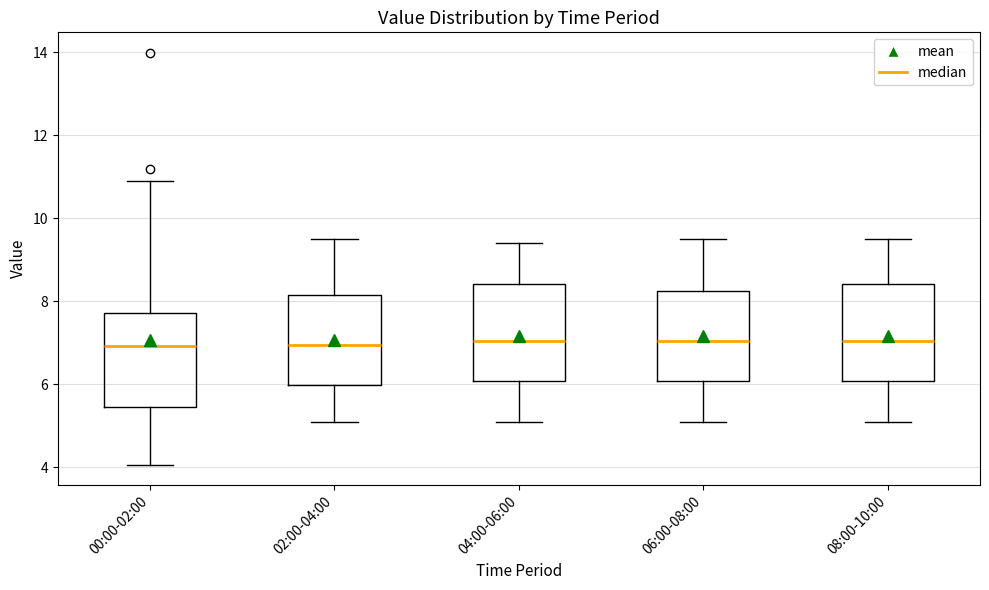

Where is the upper edge of the box for 04:00-06:00 on the y-axis? The values are not printed on the chart, so give them approximately, as read against the axis.

8.4